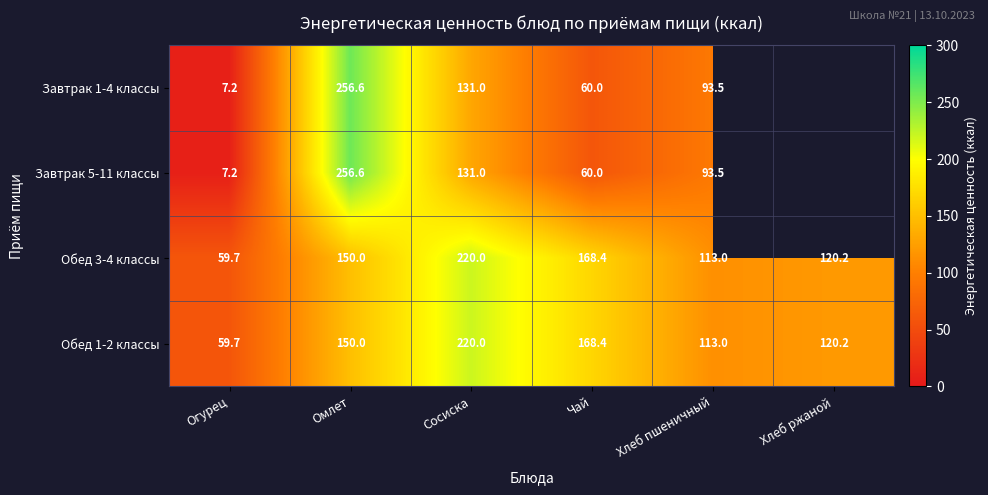

What is the total value across all series at Омлет?

813.2